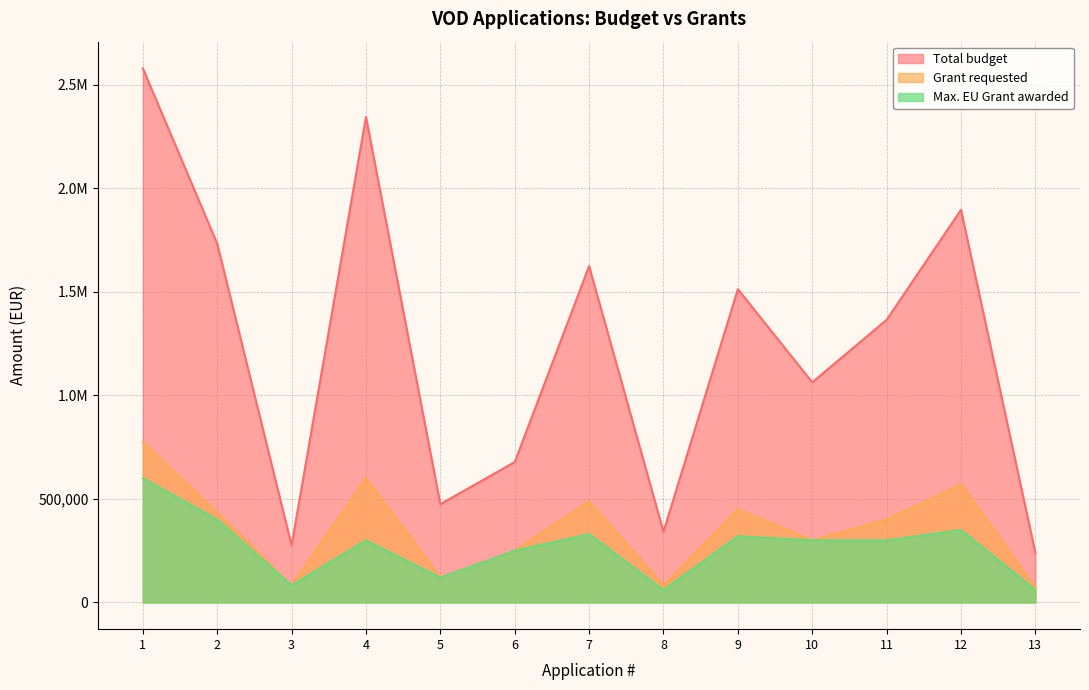

Which series has the largest range (max minus min)?

Total budget